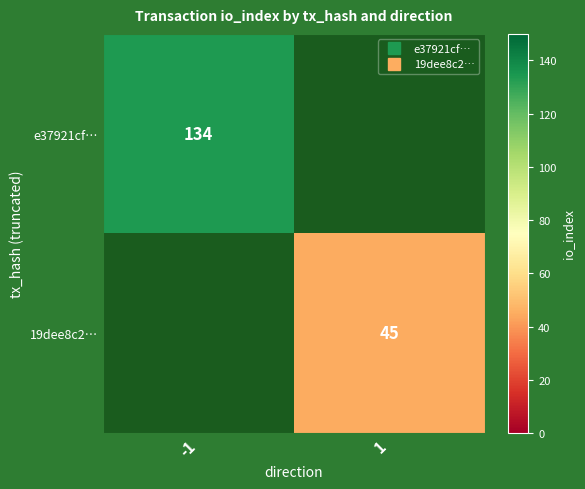

Which category has the lowest value across all series?

1